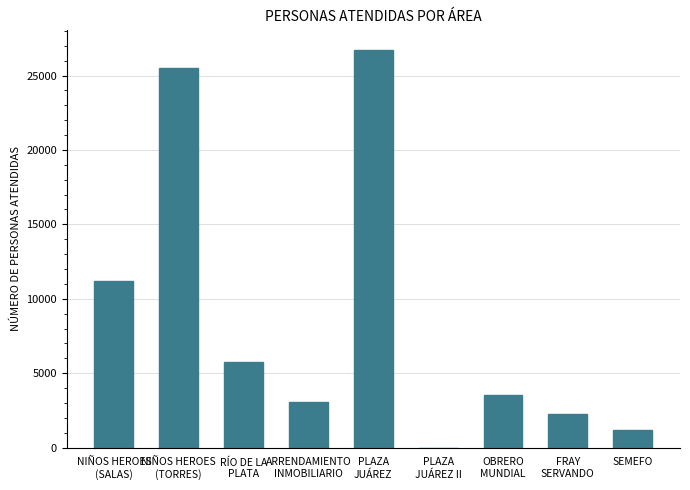

Reading right to left, extract all data points from this chart.

1195	2226	3536	0	26740	3051	5722	25493	11163